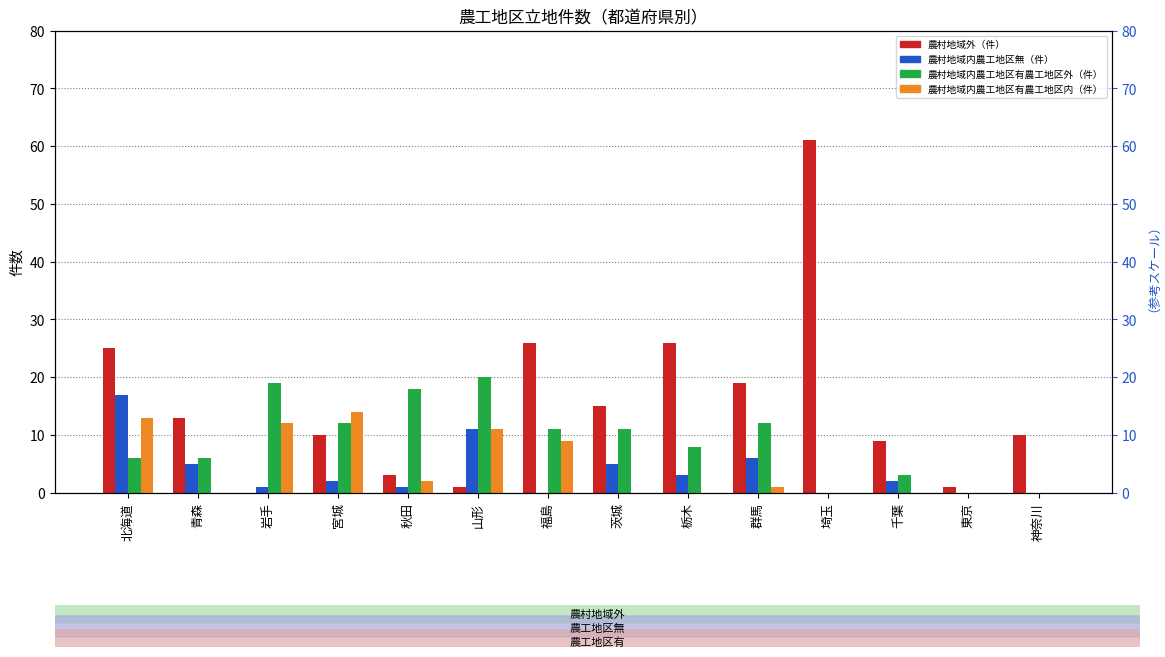

At which category is the sum across all series the highest?

北海道